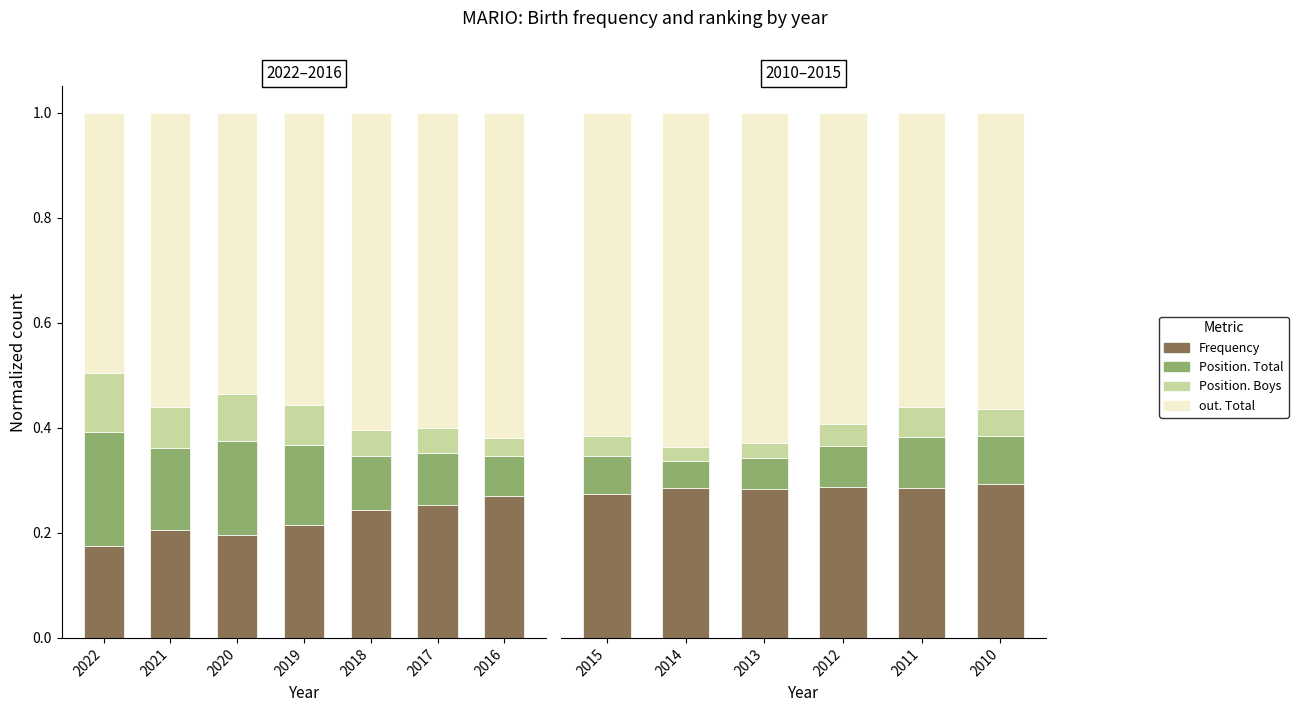

At which category is the sum across all series the highest?

2015